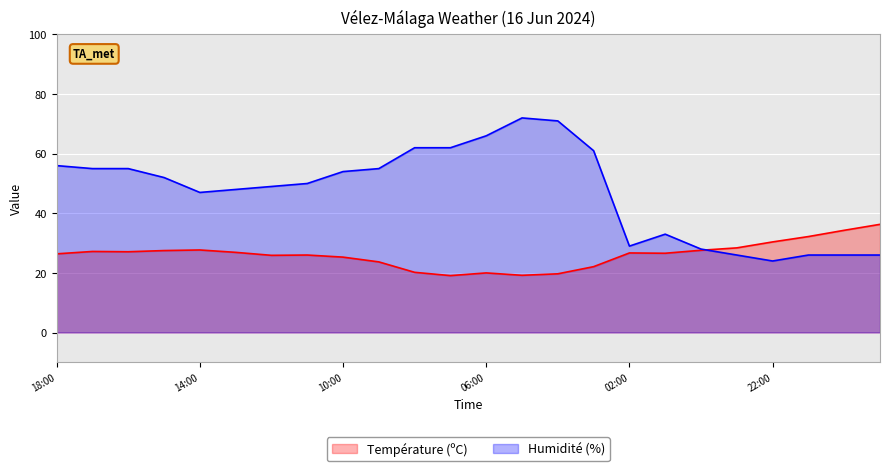

Which series has the widest spread of values?

Humidité (%)